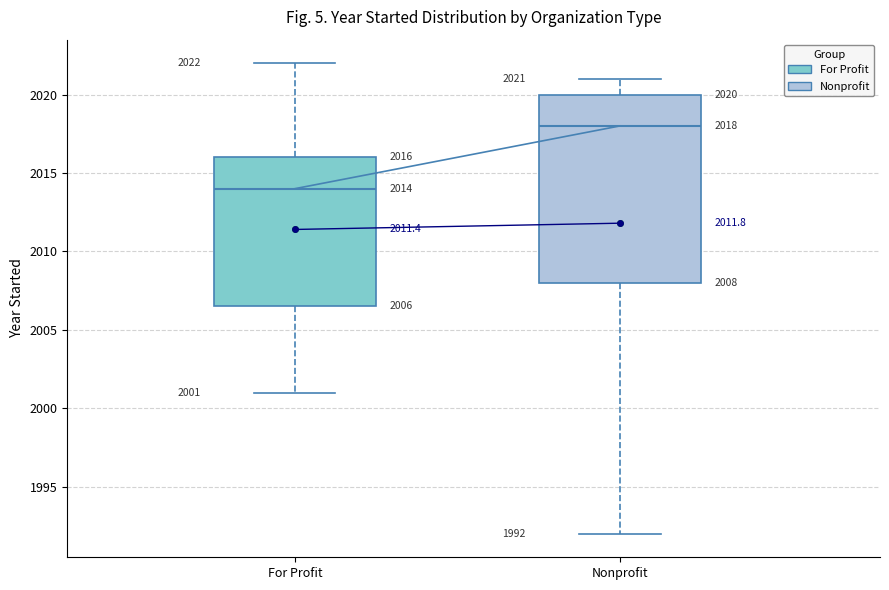

Which box's median line is the highest?

Nonprofit